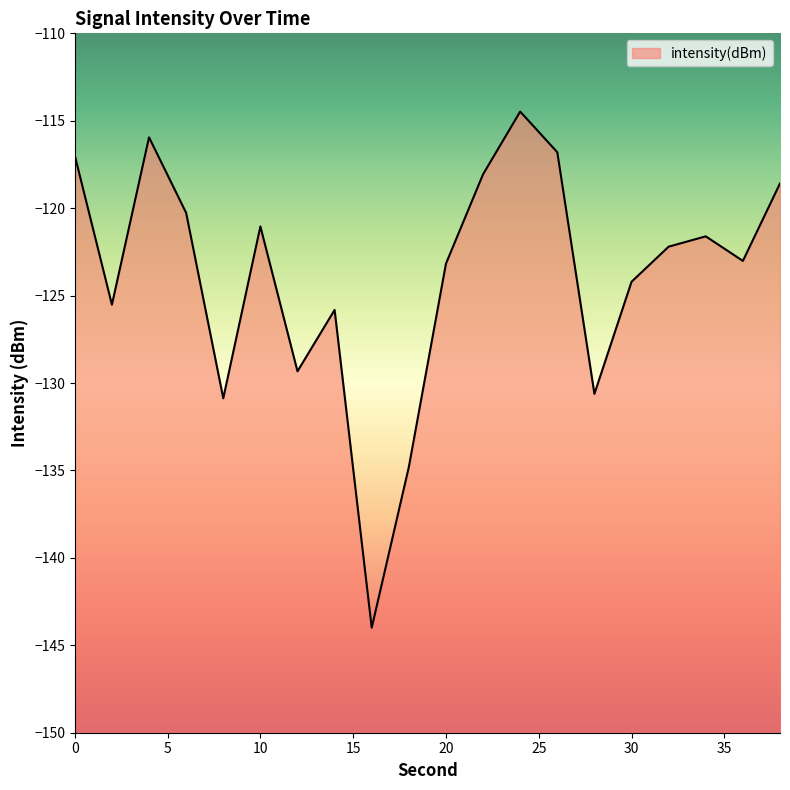

What is the sum of the values at 16 and 2?

-269.5